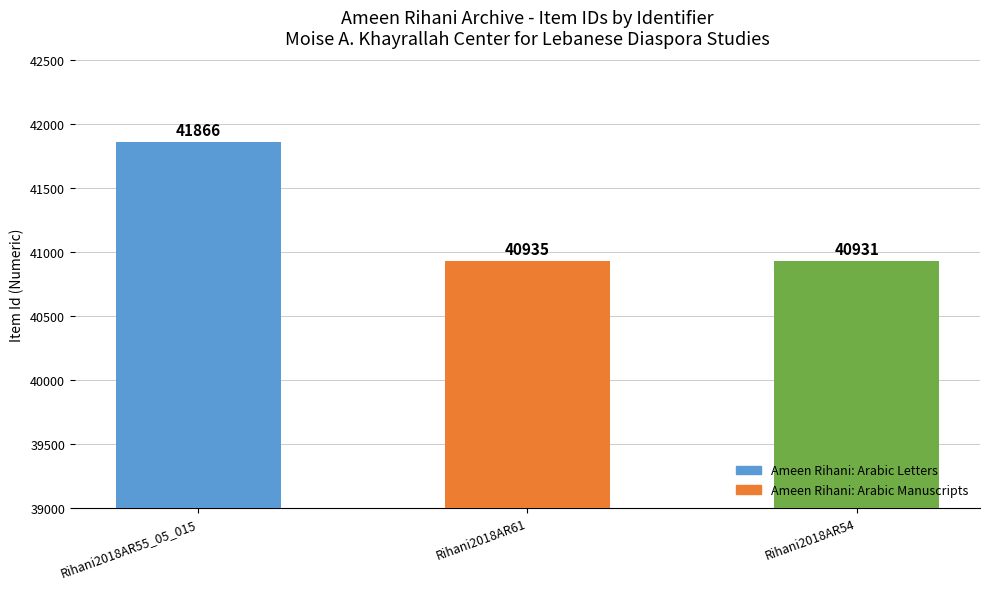

Reading left to right, transcribe all the data shown in this chart.

Rihani2018AR55_05_015=41866	Rihani2018AR61=40935	Rihani2018AR54=40931